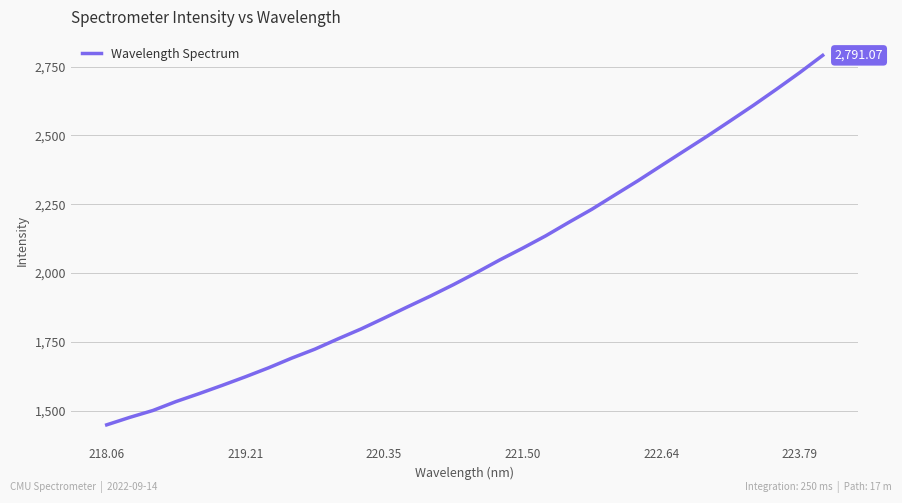

What is the difference between the maximum and minimum values?

1342.6